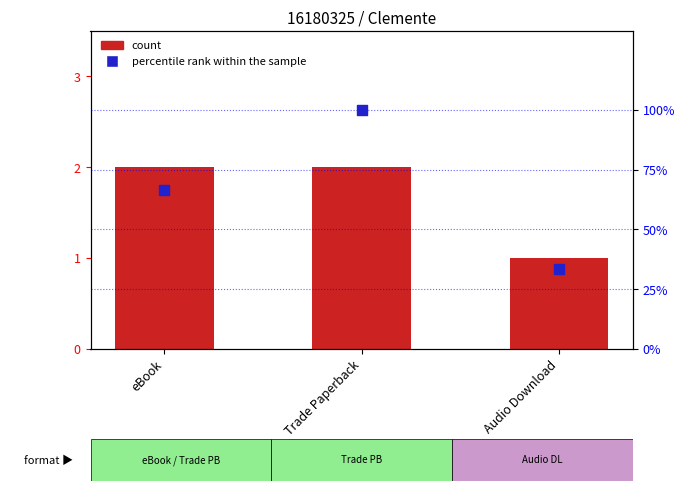

Which series has the largest total across all categories?

percentile rank within the sample